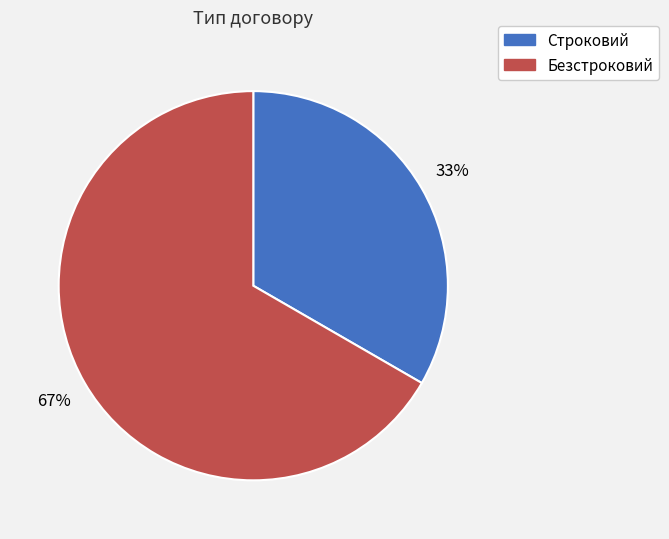

Combined, do Строковий and Безстроковий account for over 50%?

Yes